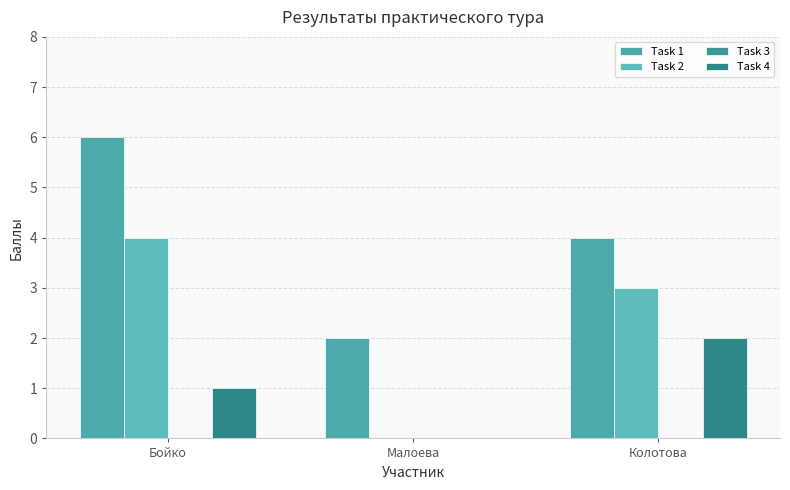

What is the highest value of the Task 2 series?

4